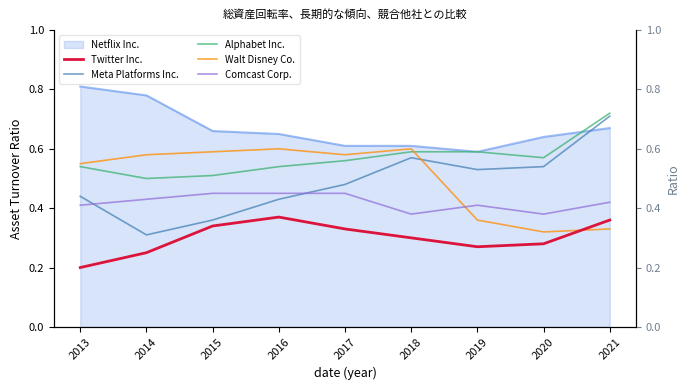

Between 2015 and 2020, which series saw the biggest shift?

Walt Disney Co.